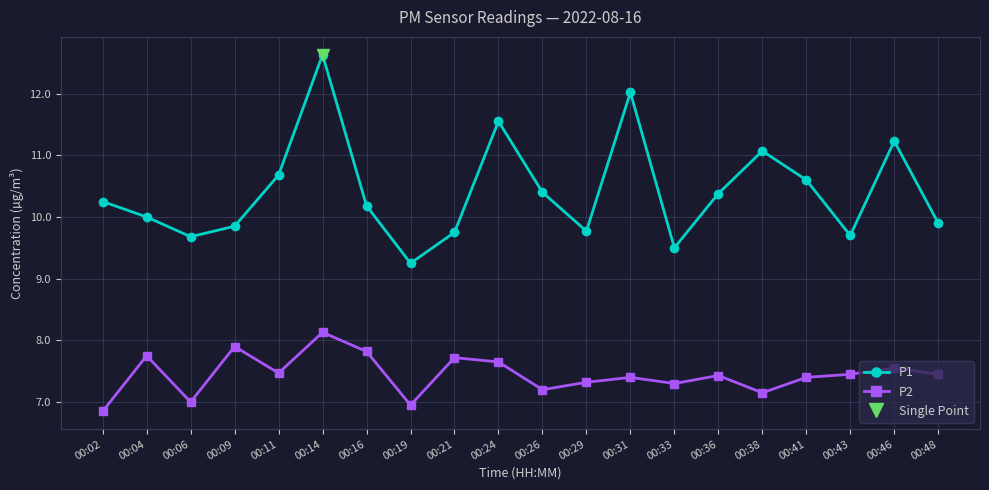

True or false: P2 has more than 0 interior local peaks.

True